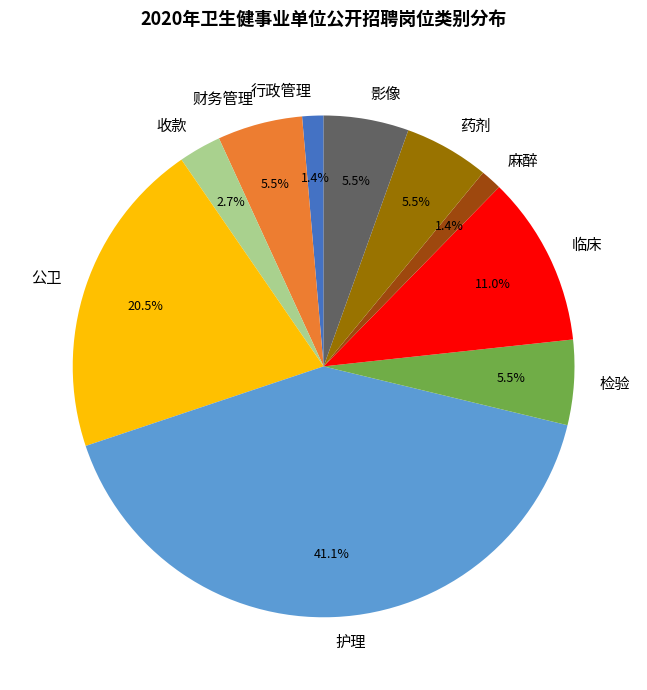

How many segments does this pie chart have?

10